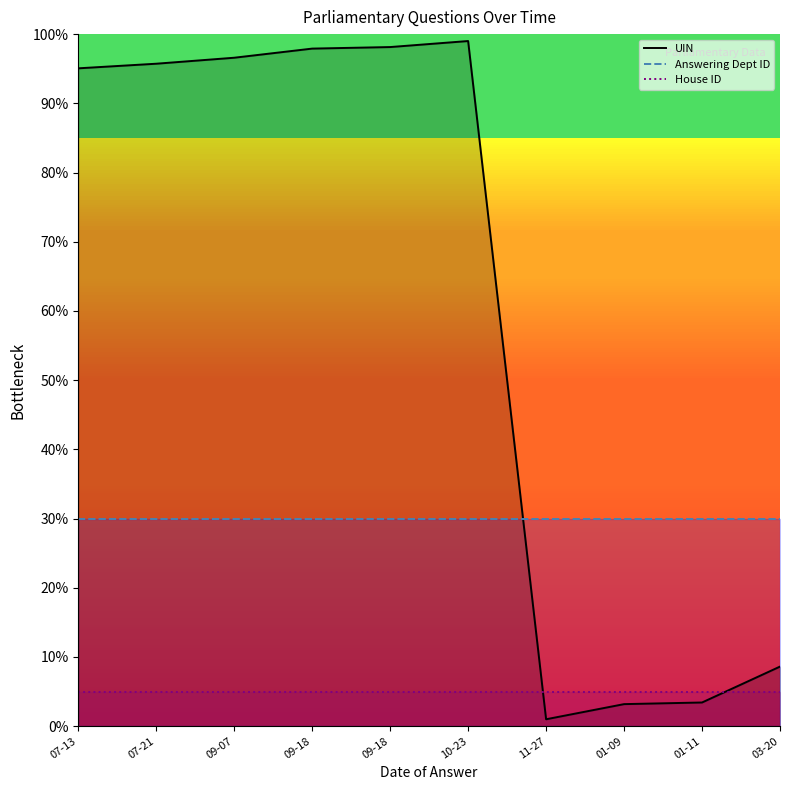

What is the average value of the UIN series?

59.9